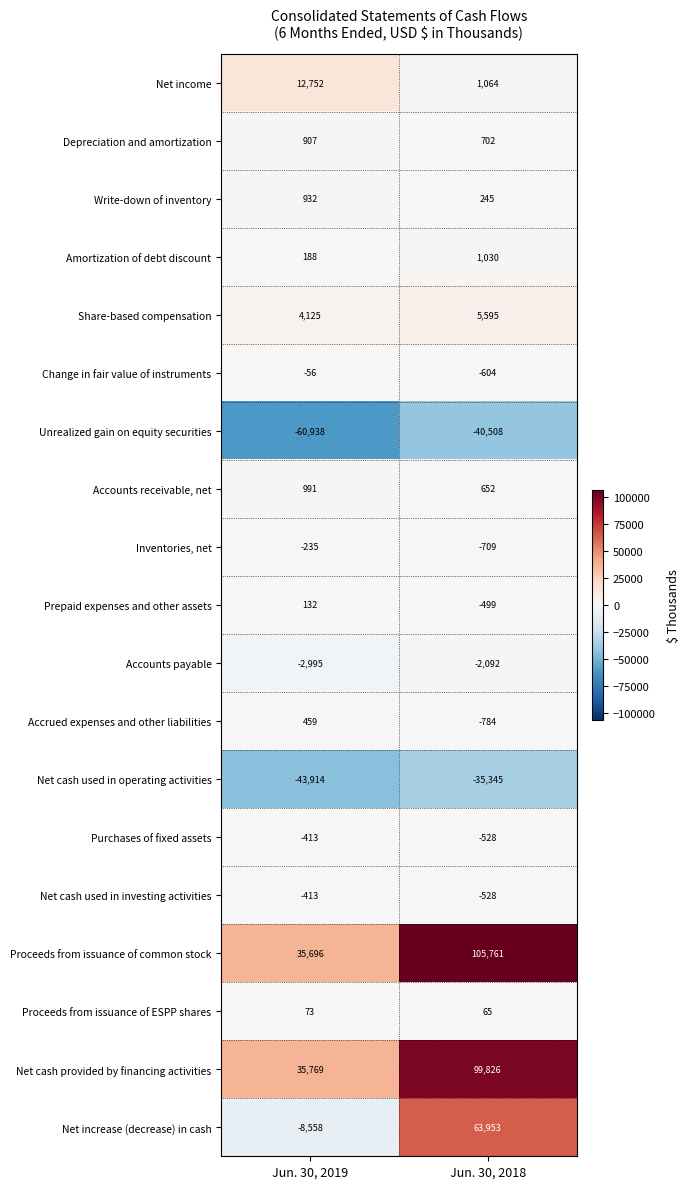

List the labels in order of Proceeds from issuance of ESPP shares value, largest first.

Jun. 30, 2019, Jun. 30, 2018